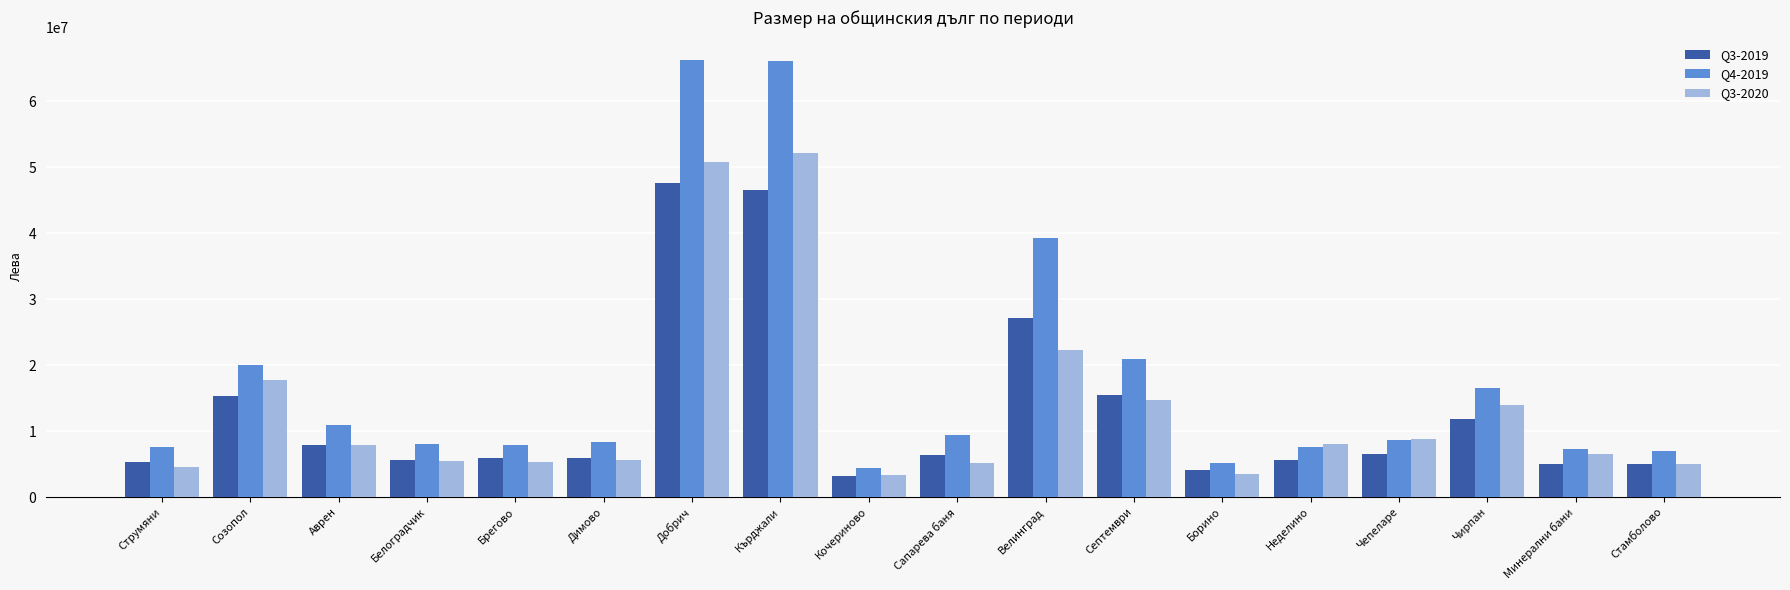

At which label is Q3-2020 closest to 27738055?

Велинград